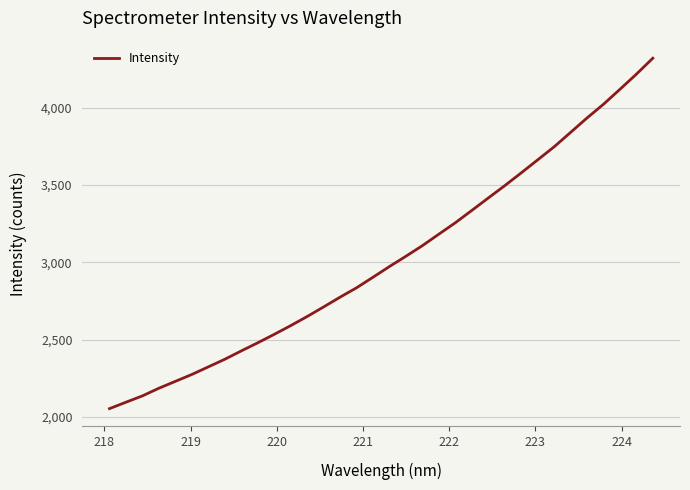

Reading left to right, transcribe all the data shown in this chart.

2054.7	2096.4	2137.4	2186.9	2231.4	2276.0	2325.1	2374.3	2428.3	2480.8	2535.4	2591.8	2650.8	2712.9	2776.1	2836.6	2905.0	2974.2	3040.7	3109.2	3183.5	3257.2	3336.9	3417.1	3496.9	3579.4	3663.6	3748.0	3841.2	3934.5	4023.1	4119.6	4217.6	4320.8